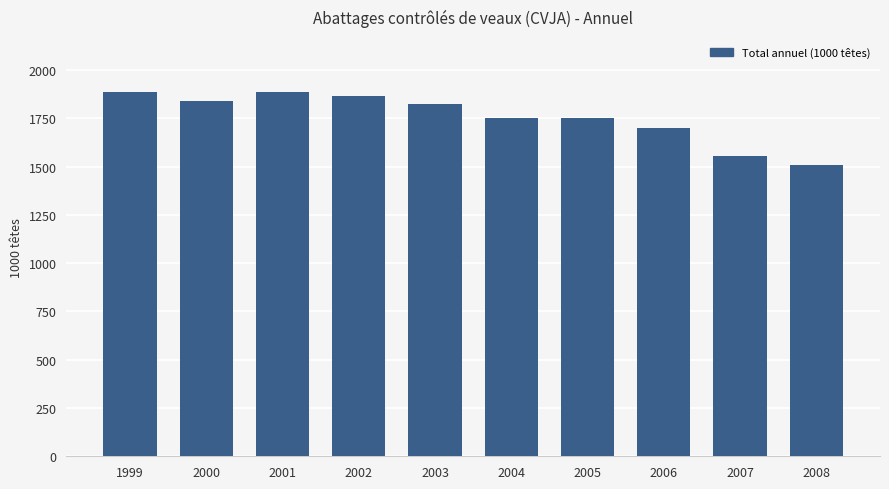

Is it true that the value at 2002 is 1865.1?

True